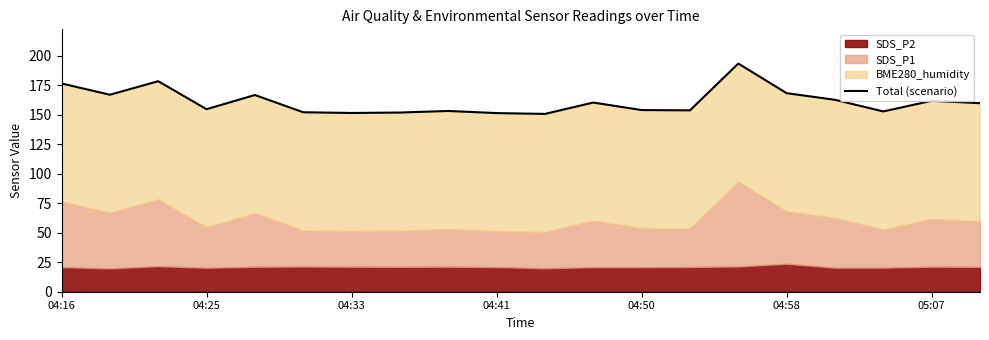

What is the minimum value shown in the chart?

150.6